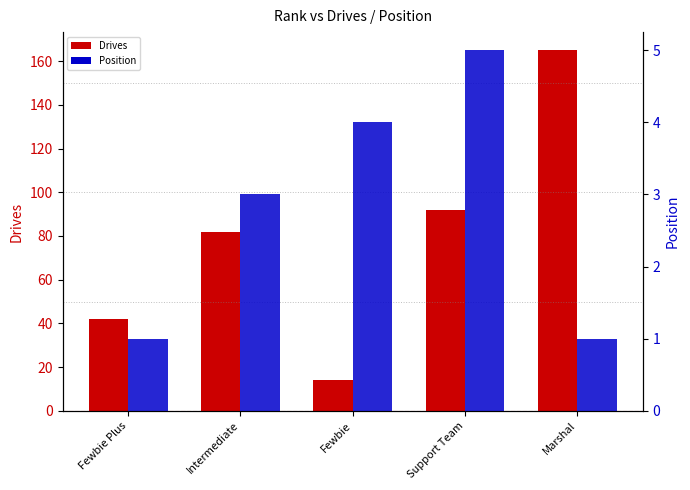

What is the lowest value of the Drives series?

14